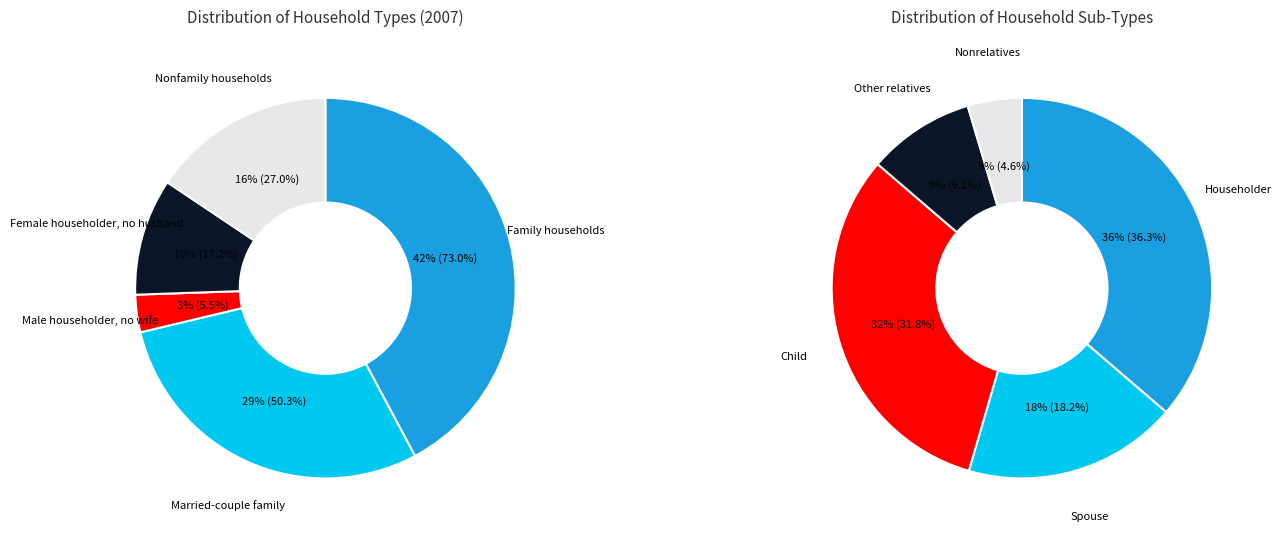

What is the largest slice in the pie chart?

Family households